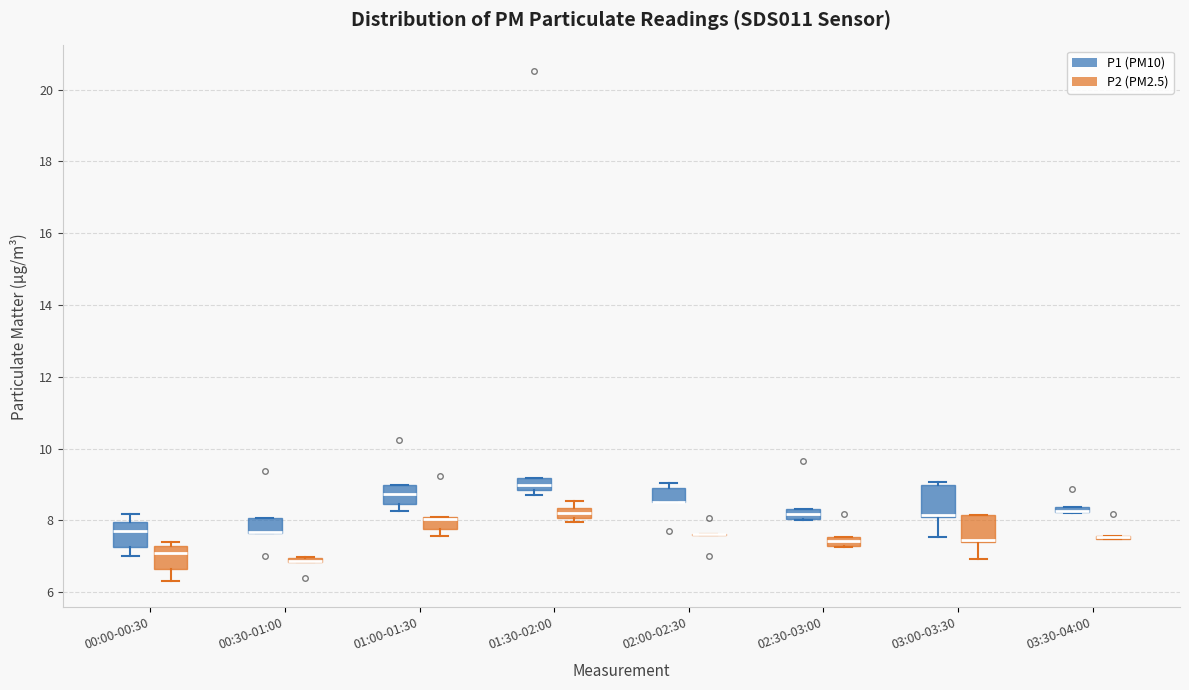

Where is the upper edge of the box for 03:30-04:00 (P2 (PM2.5)) on the y-axis? The values are not printed on the chart, so give them approximately, as read against the axis.

7.6